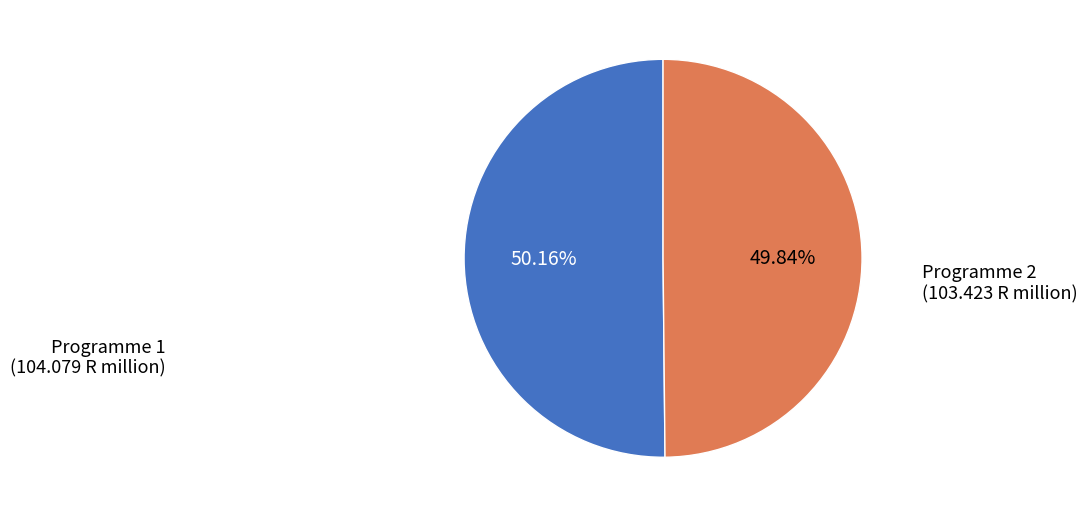

Is there a majority slice in this chart?

Yes